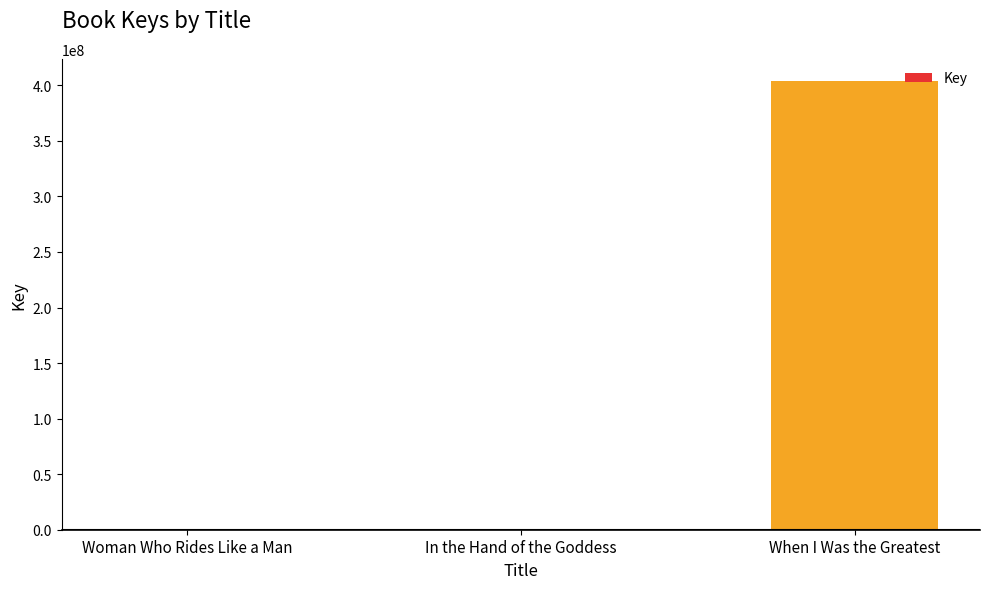

What is the change in value from Woman Who Rides Like a Man to In the Hand of the Goddess?

-102